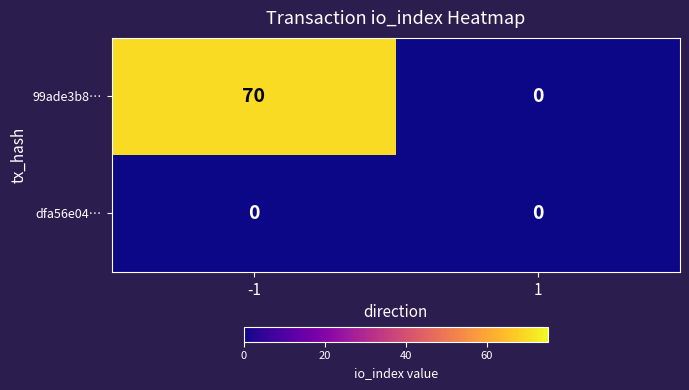

Rank the series at -1 from lowest to highest value.

dfa56e04…, 99ade3b8…